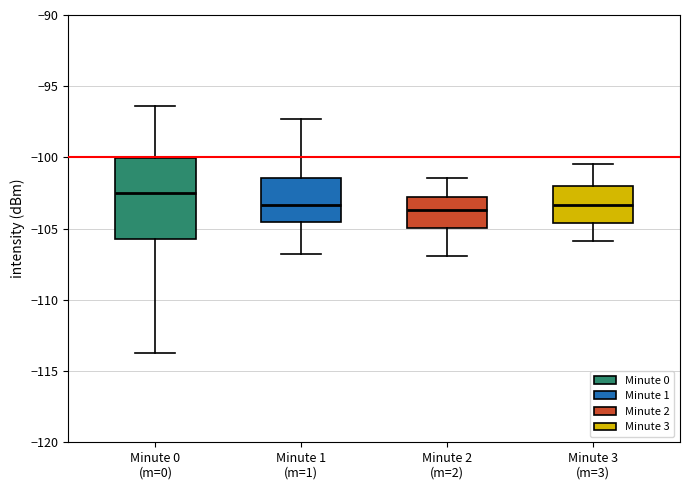

Which box is the tallest, from its lower edge to its upper edge?

Minute 0 (m=0)